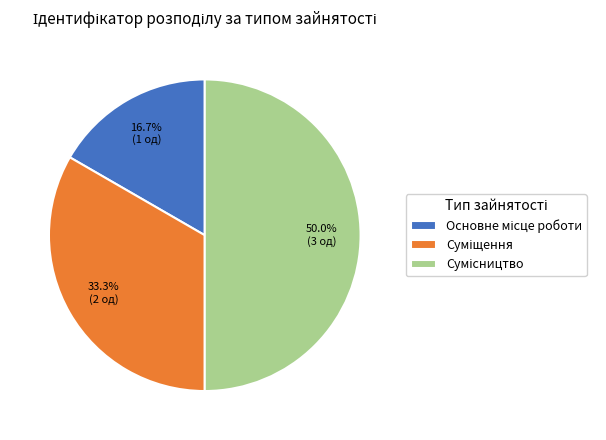

To the nearest percent, what is the difference between the largest and smallest slice percentages?

33%